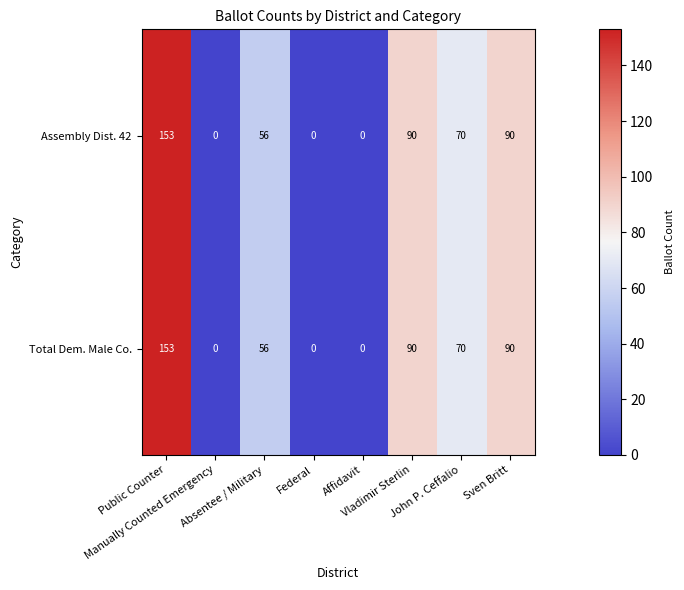

What is the difference between the second highest and second lowest values in the Total Dem. Male Co. series?

90